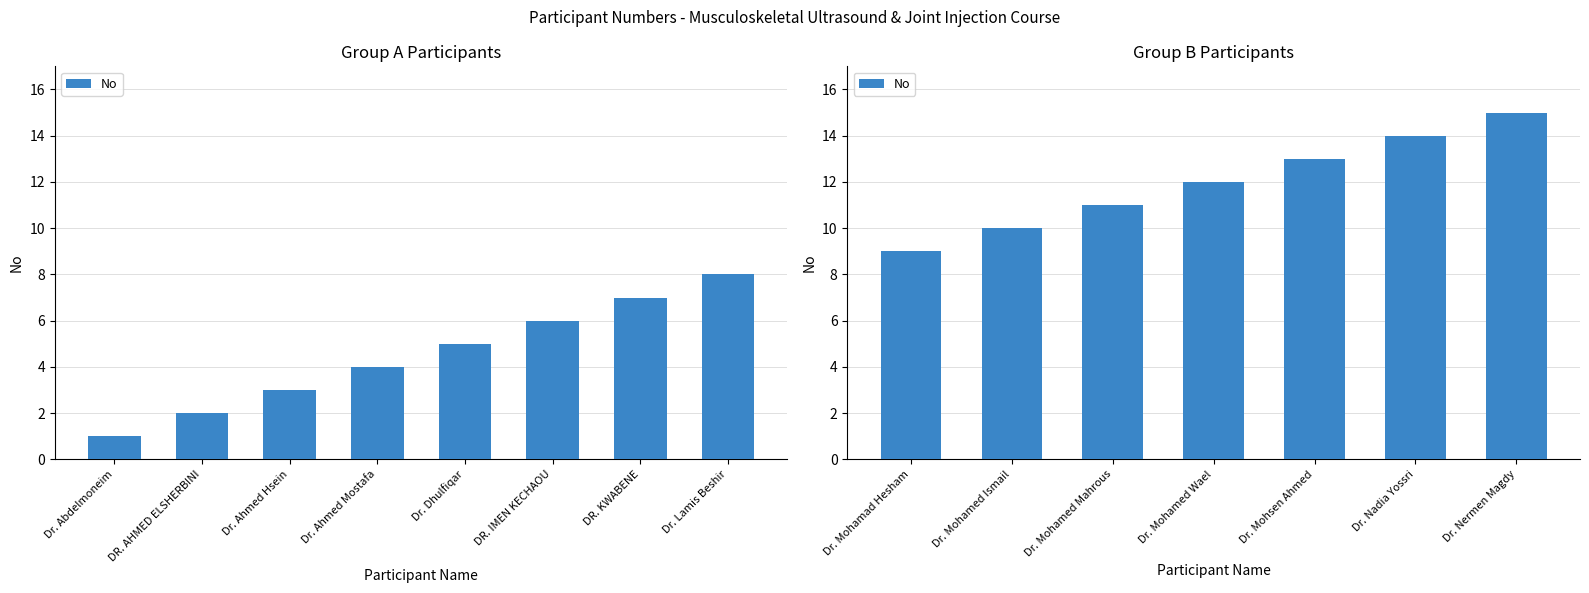

What is the maximum value shown in the chart?

15